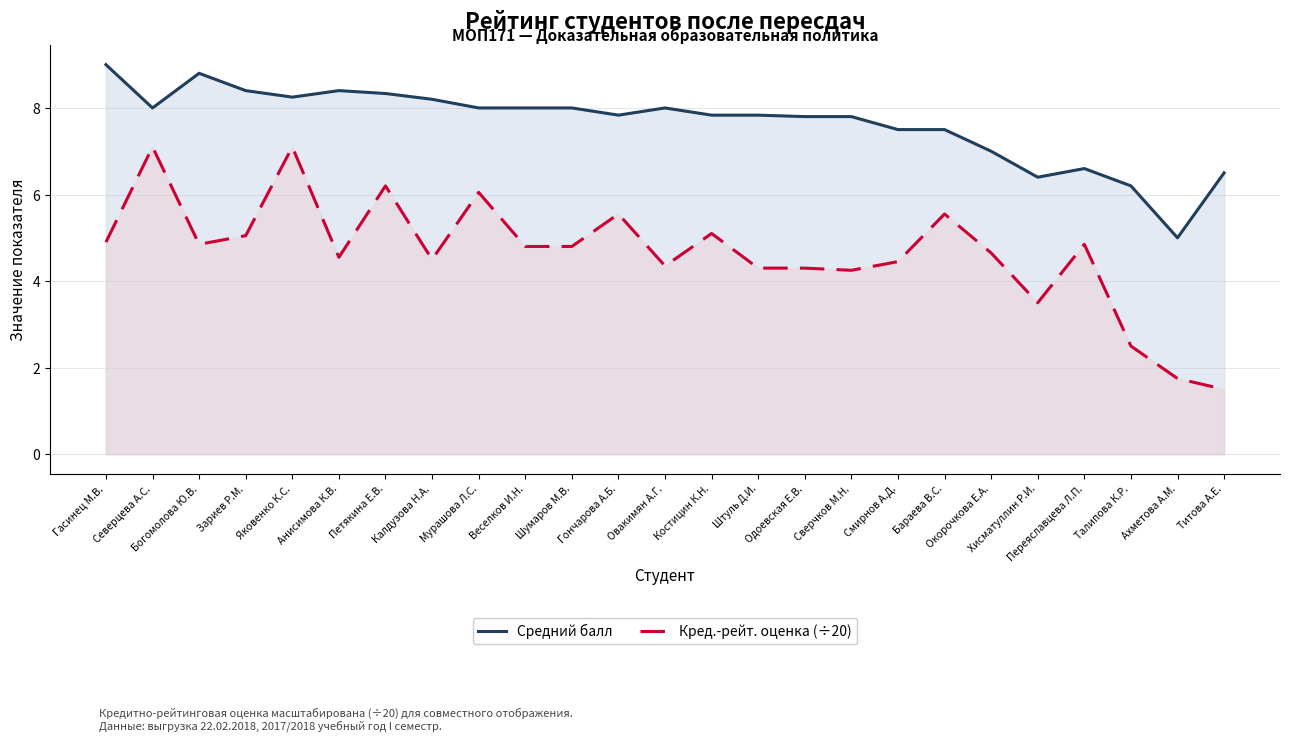

At which category is the sum across all series the highest?

Яковенко К.С.